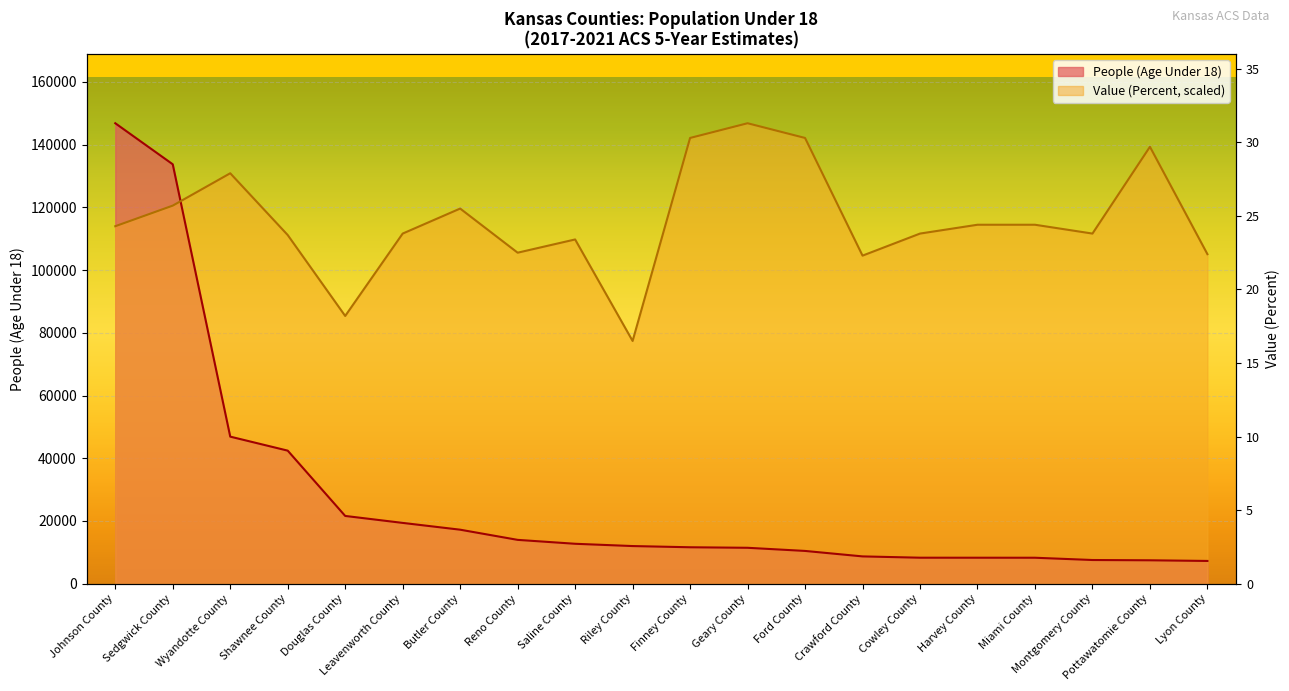

What is the difference between the second highest and second lowest values in the People (Age Under 18) series?

126280.0